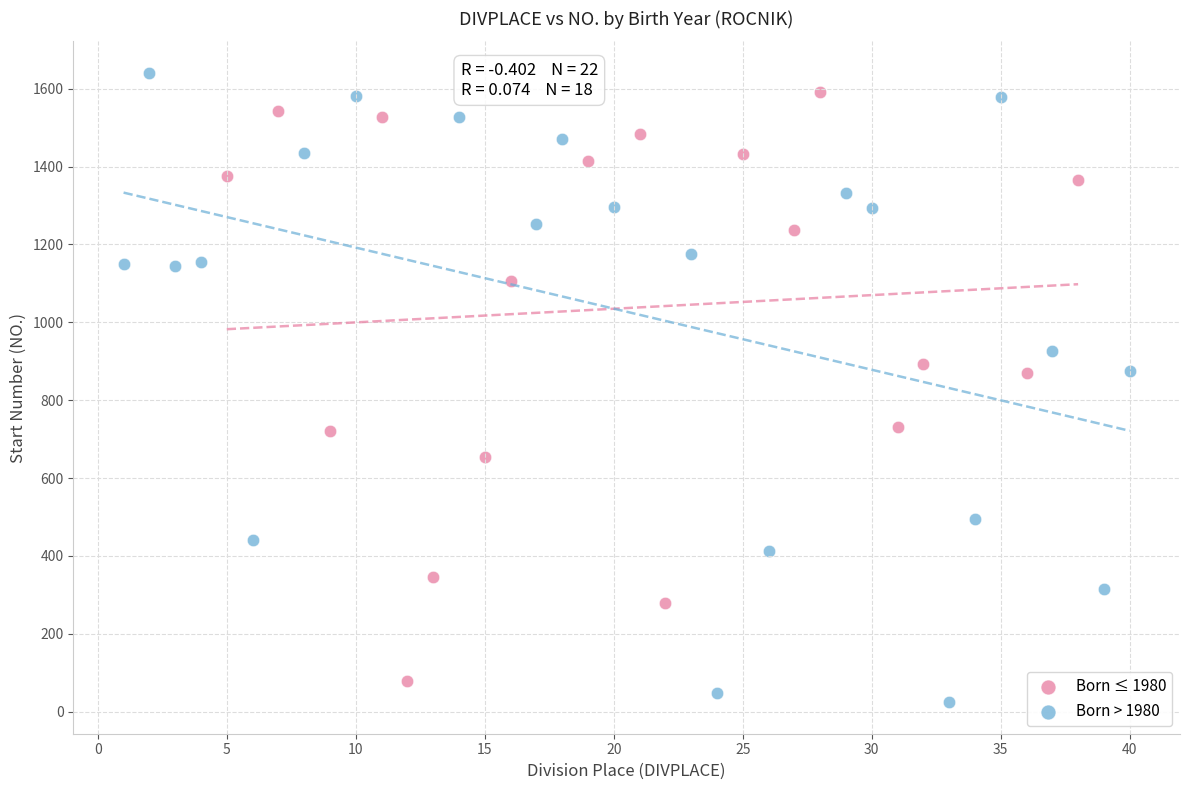

What are all the series names shown in the legend?

Born ≤ 1980, Born > 1980